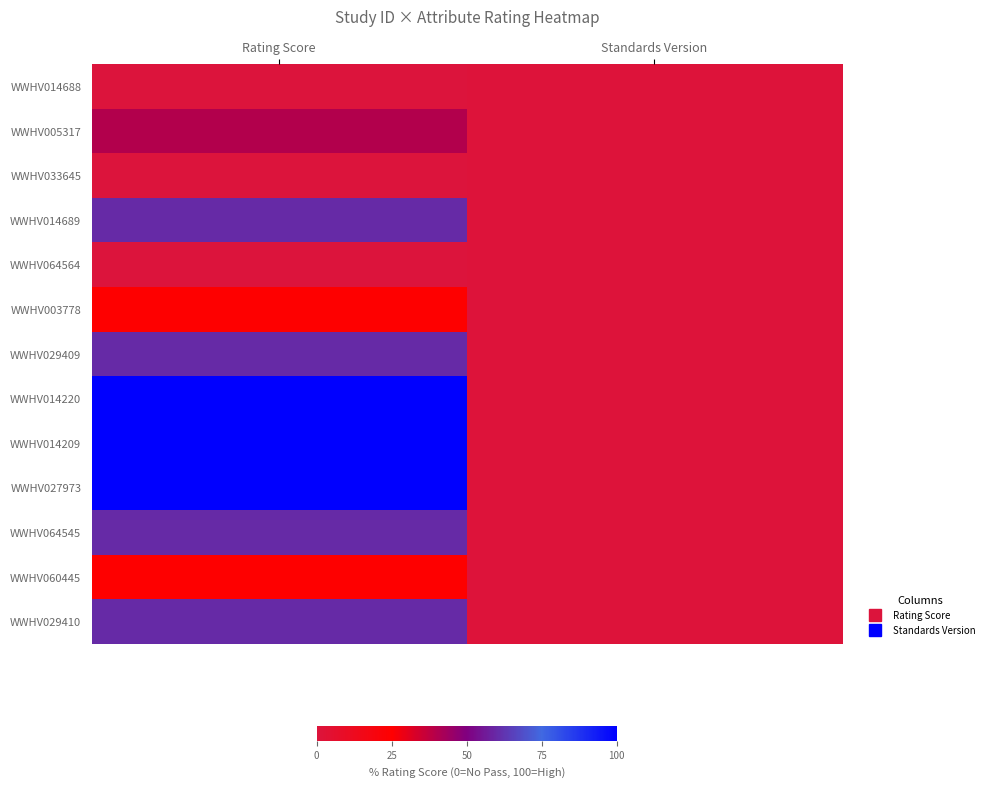

What is the total value across all series at Rating Score?

630